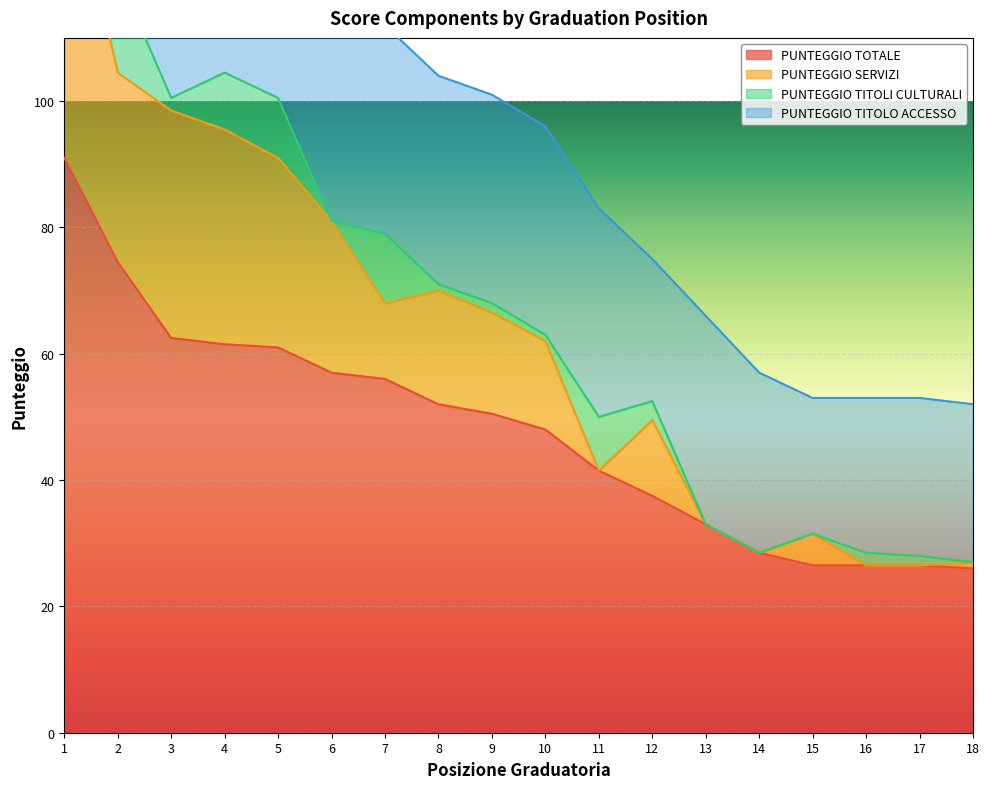

What is the lowest value of the PUNTEGGIO SERVIZI series?

26.5